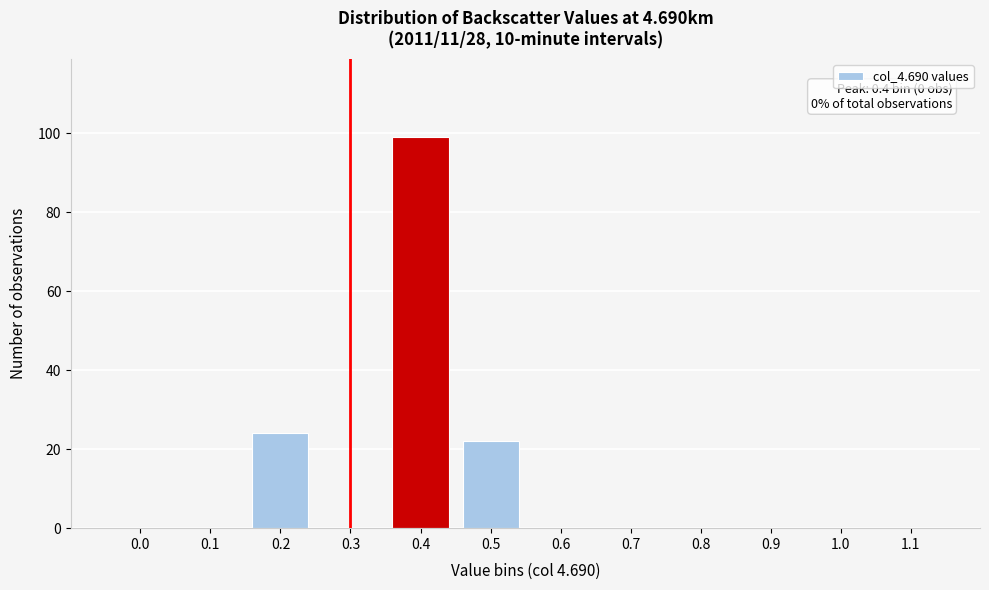

Reading left to right, list all the values displayed in this chart.

0.0=0	0.1=0	0.2=24	0.3=0	0.4=99	0.5=22	0.6=0	0.7=0	0.8=0	0.9=0	1.0=0	1.1=0